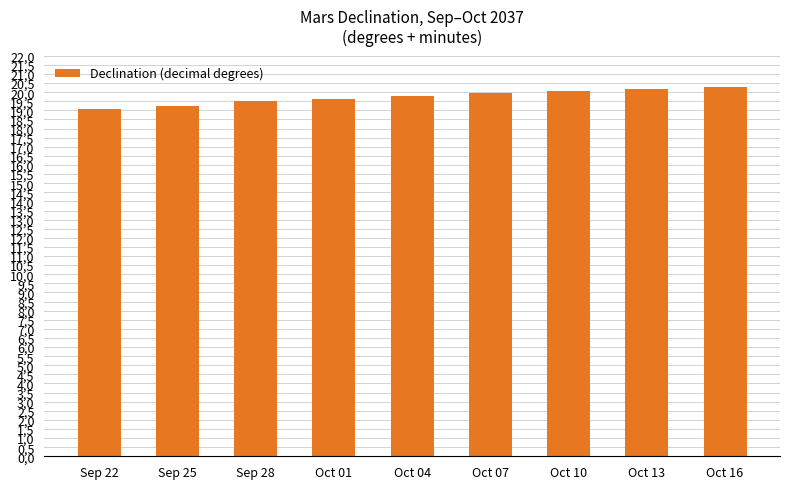

Which category has the lowest value across all series?

Sep 22